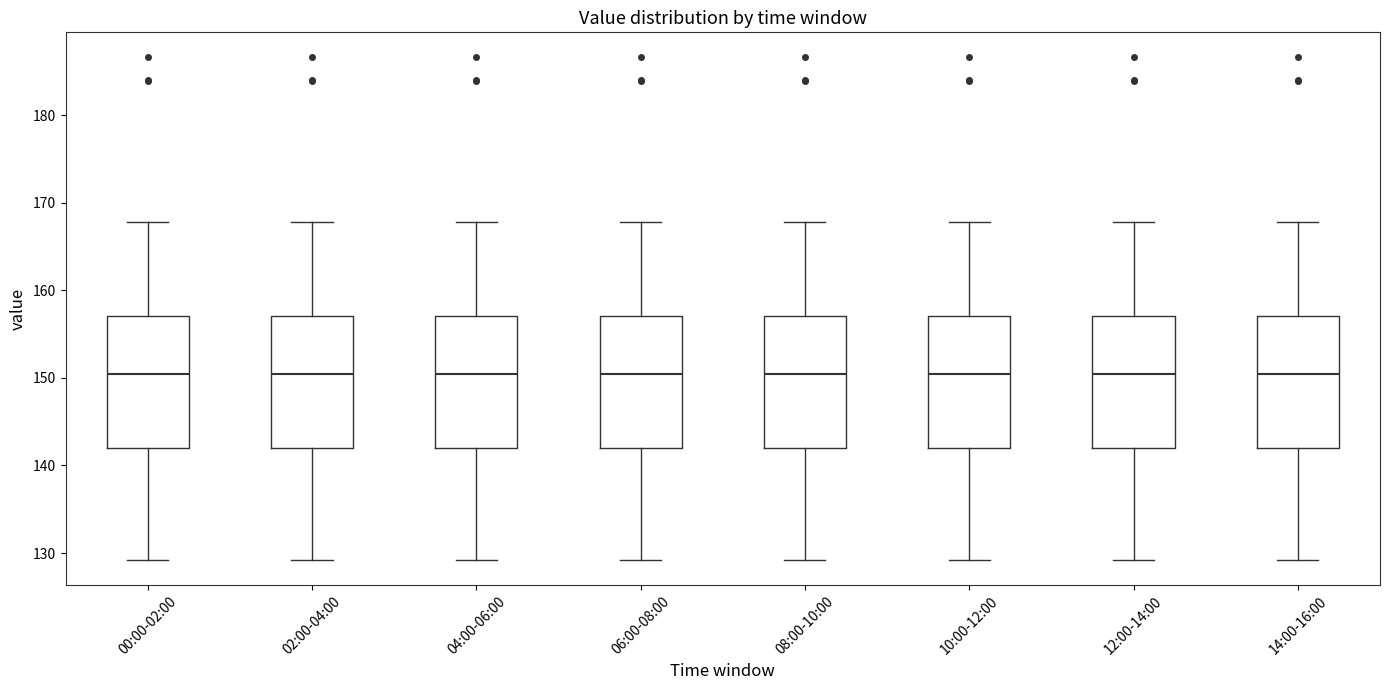

Where does the lower whisker of the box for 02:00-04:00 end on the y-axis? The values are not printed on the chart, so give them approximately, as read against the axis.

129